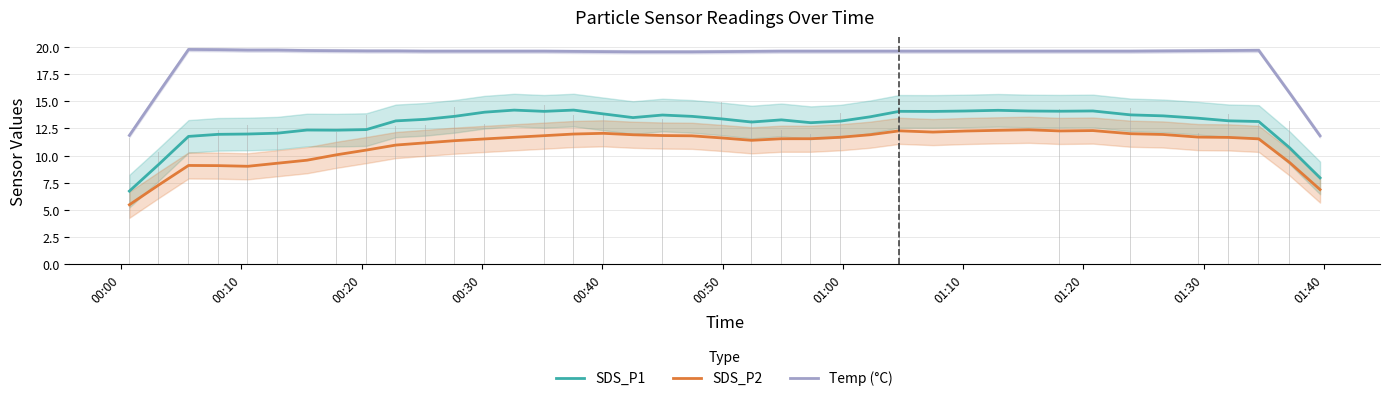

Which label corresponds to the largest value in the chart?

00:20